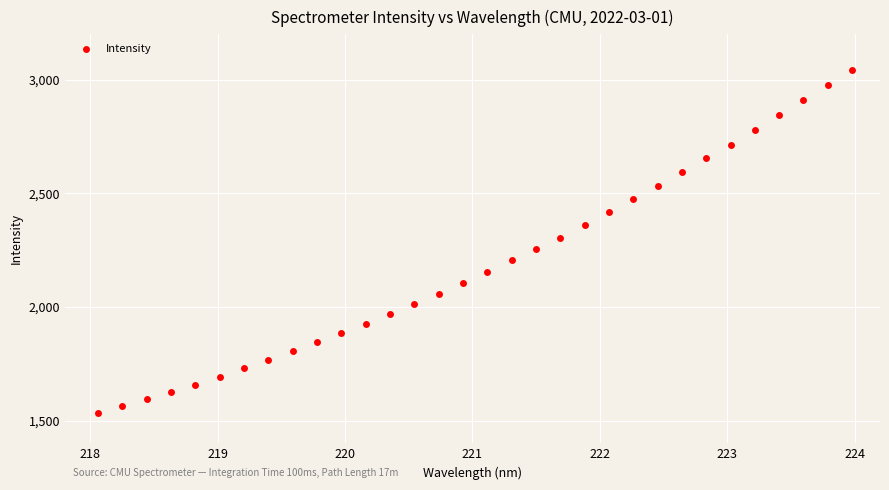

What is the range of Y values (max minus min)?

1511.6